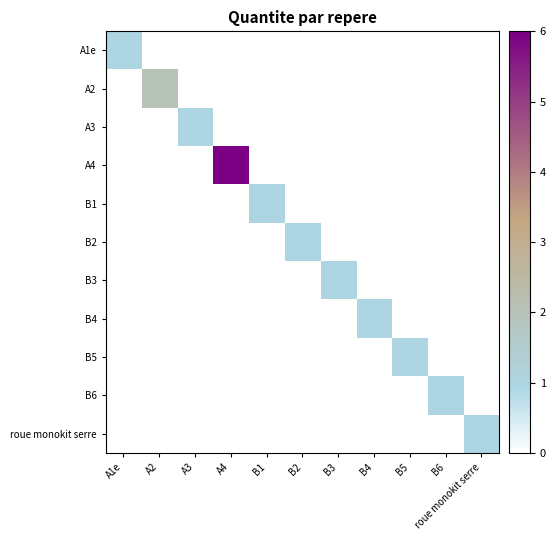

Reading right to left, extract all data points from this chart.

A1e: roue monokit serre=0	B6=0	B5=0	B4=0	B3=0	B2=0	B1=0	A4=0	A3=0	A2=0	A1e=1
A2: roue monokit serre=0	B6=0	B5=0	B4=0	B3=0	B2=0	B1=0	A4=0	A3=0	A2=2	A1e=0
A3: roue monokit serre=0	B6=0	B5=0	B4=0	B3=0	B2=0	B1=0	A4=0	A3=1	A2=0	A1e=0
A4: roue monokit serre=0	B6=0	B5=0	B4=0	B3=0	B2=0	B1=0	A4=6	A3=0	A2=0	A1e=0
B1: roue monokit serre=0	B6=0	B5=0	B4=0	B3=0	B2=0	B1=1	A4=0	A3=0	A2=0	A1e=0
B2: roue monokit serre=0	B6=0	B5=0	B4=0	B3=0	B2=1	B1=0	A4=0	A3=0	A2=0	A1e=0
B3: roue monokit serre=0	B6=0	B5=0	B4=0	B3=1	B2=0	B1=0	A4=0	A3=0	A2=0	A1e=0
B4: roue monokit serre=0	B6=0	B5=0	B4=1	B3=0	B2=0	B1=0	A4=0	A3=0	A2=0	A1e=0
B5: roue monokit serre=0	B6=0	B5=1	B4=0	B3=0	B2=0	B1=0	A4=0	A3=0	A2=0	A1e=0
B6: roue monokit serre=0	B6=1	B5=0	B4=0	B3=0	B2=0	B1=0	A4=0	A3=0	A2=0	A1e=0
roue monokit serre: roue monokit serre=1	B6=0	B5=0	B4=0	B3=0	B2=0	B1=0	A4=0	A3=0	A2=0	A1e=0